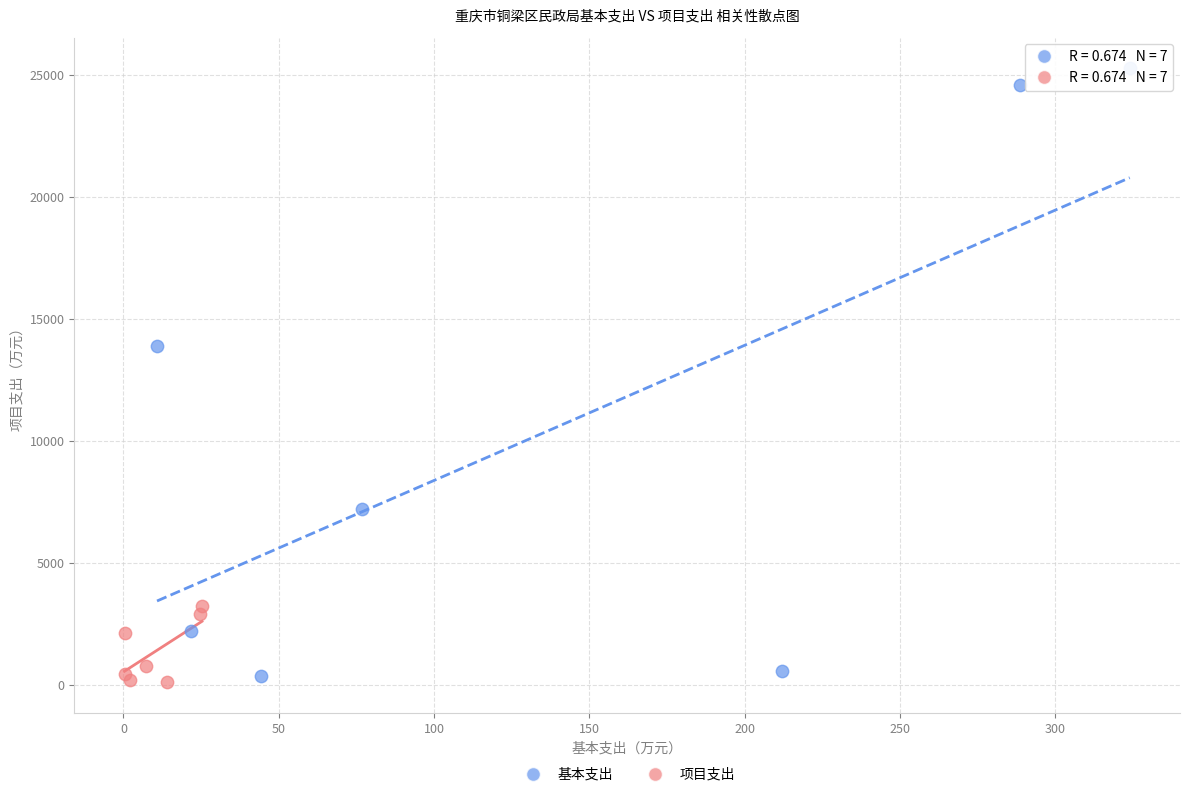

What are all the series names shown in the legend?

基本支出, 项目支出